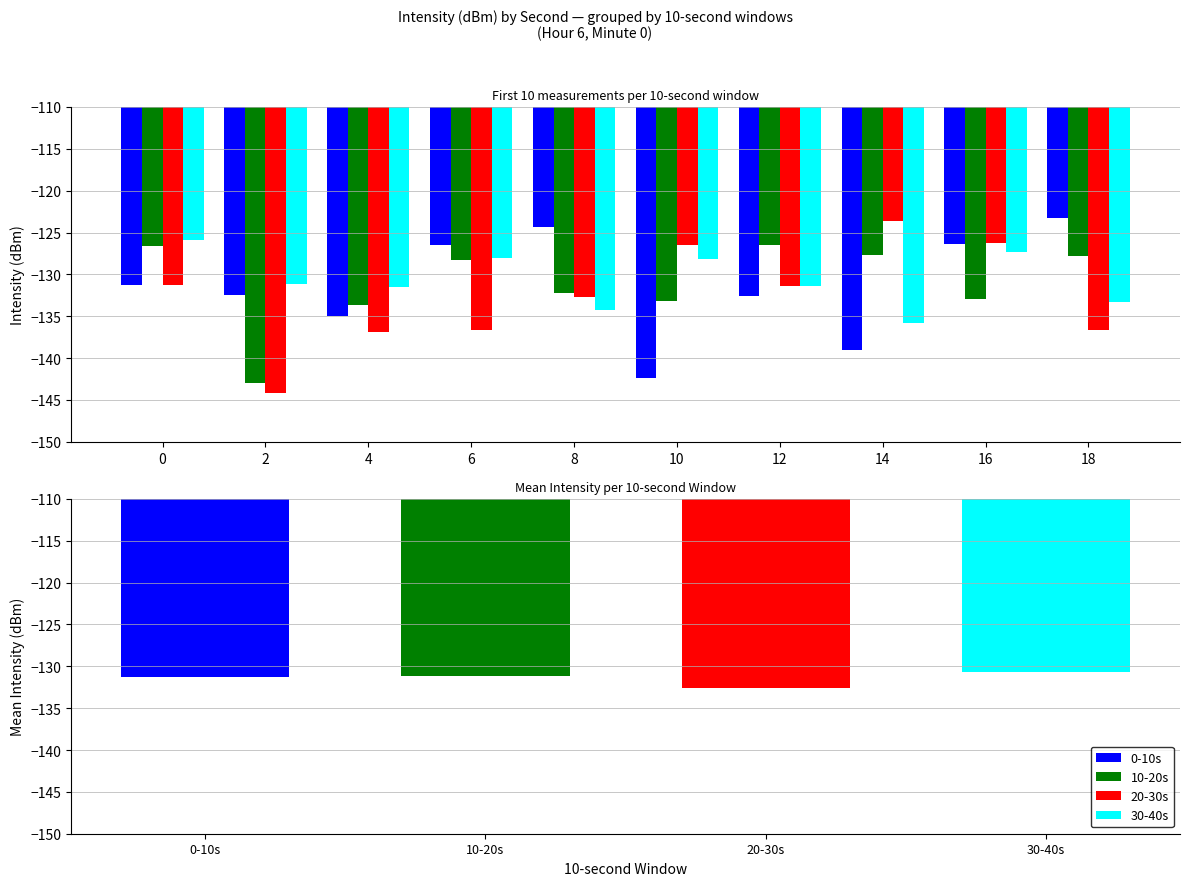

Which series has the widest spread of values?

20-30s